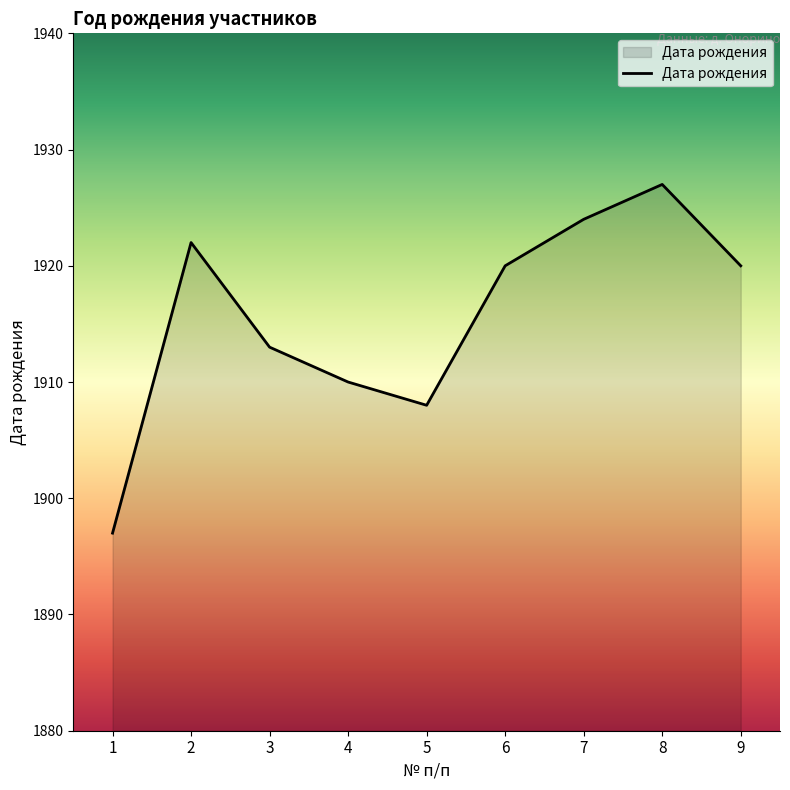

What is the difference between the values at 2 and 6?

2